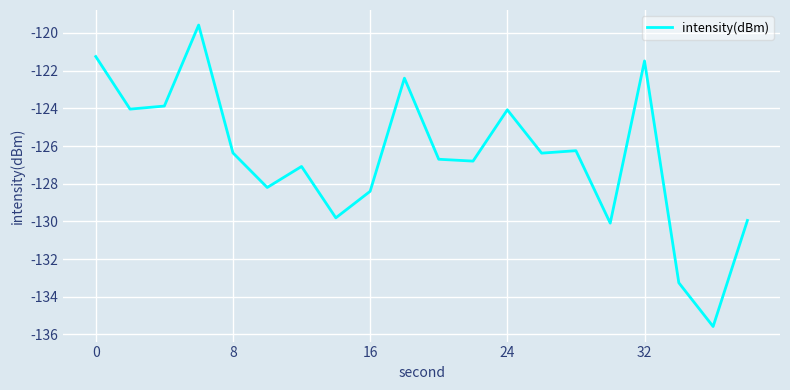

What is the greatest value displayed?

-119.6